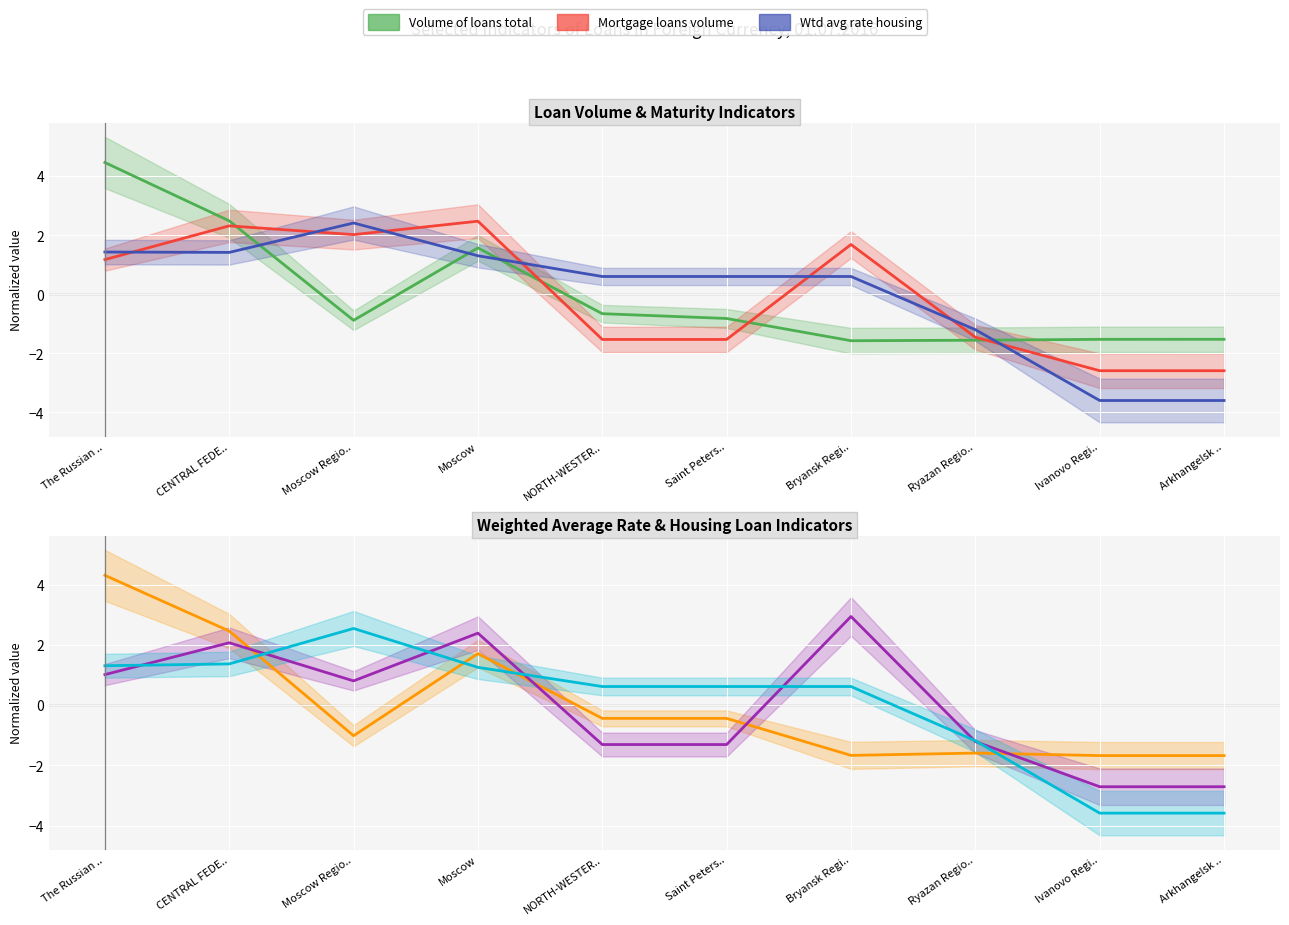

At which category does the chart reach its peak across all series?

The Russian ..